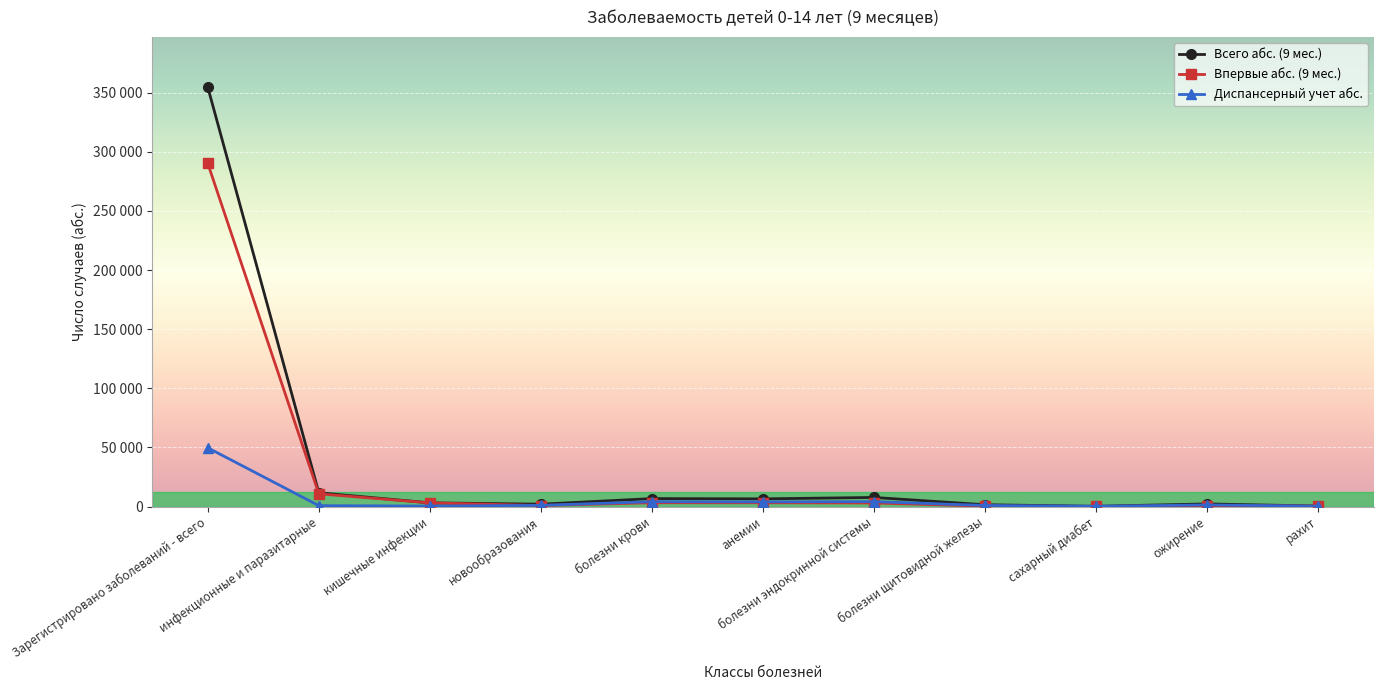

Rank the series by their maximum value, from highest to lowest.

Всего абс. (9 мес.), Впервые абс. (9 мес.), Диспансерный учет абс.